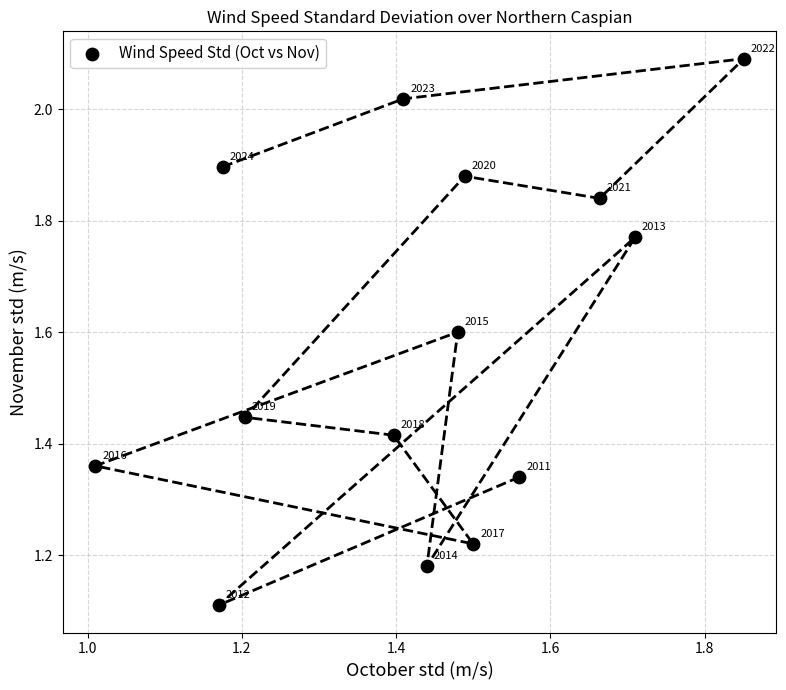

What is the range of Y values (max minus min)?

1.0